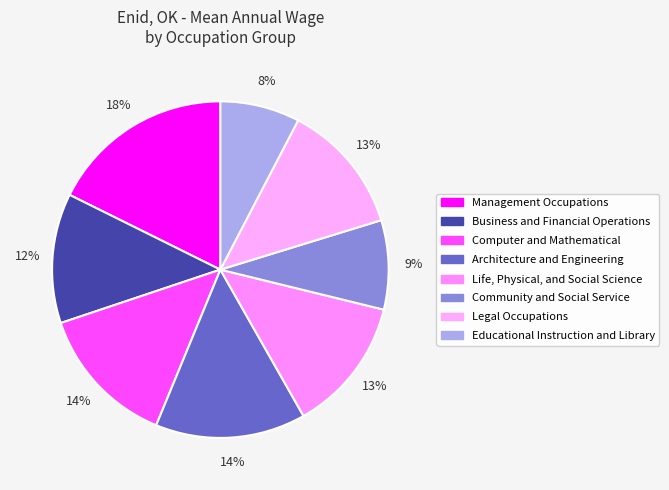

To the nearest percent, what percentage of the pie is Computer and Mathematical?

14%